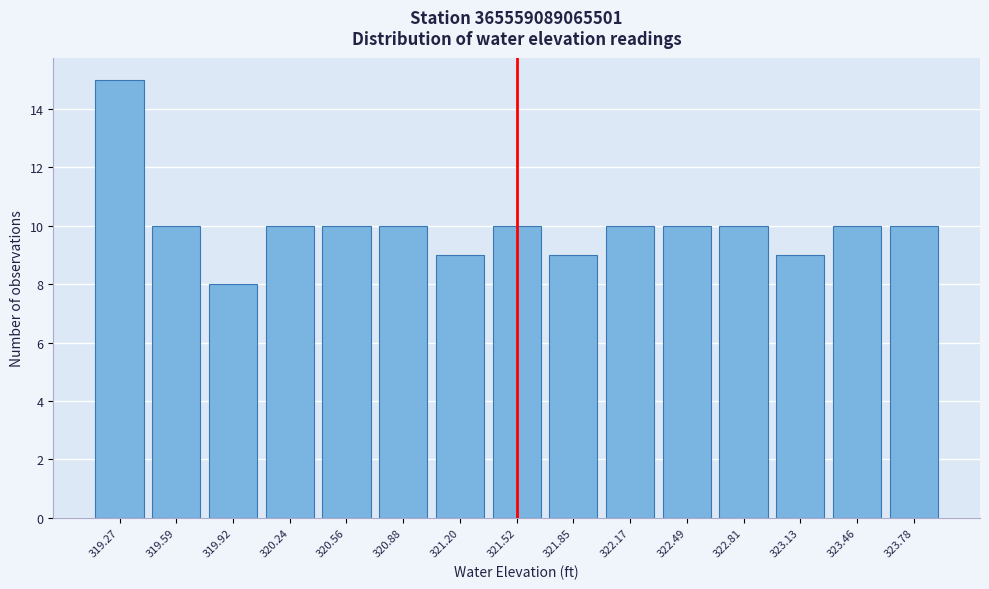

Reading left to right, transcribe all the data shown in this chart.

15	10	8	10	10	10	9	10	9	10	10	10	9	10	10